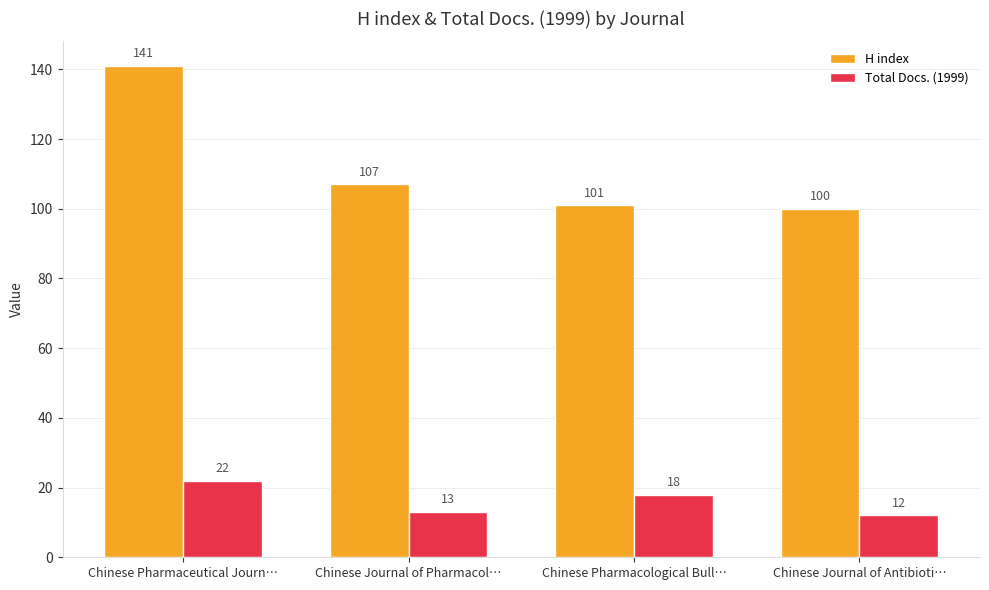

What is the maximum value shown in the chart?

141